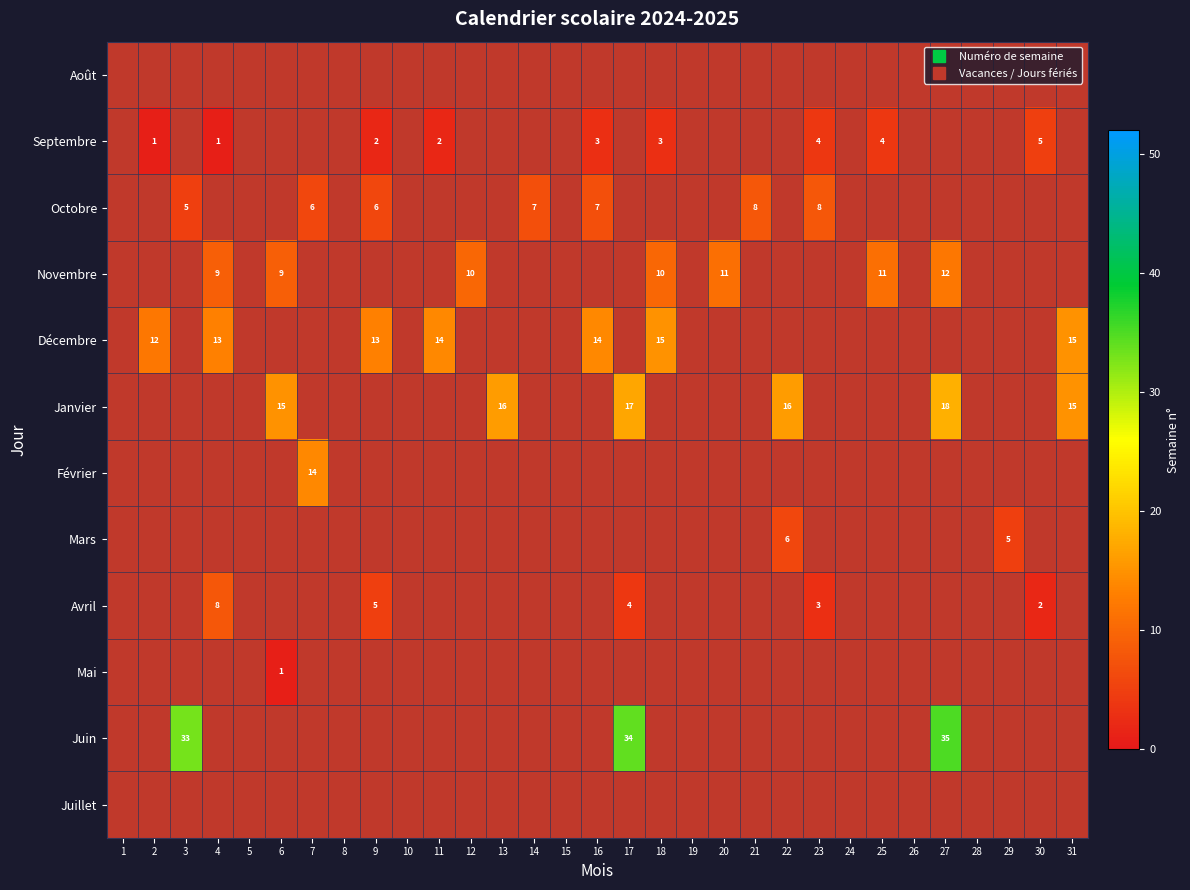

Which series has the largest total across all categories?

Juin